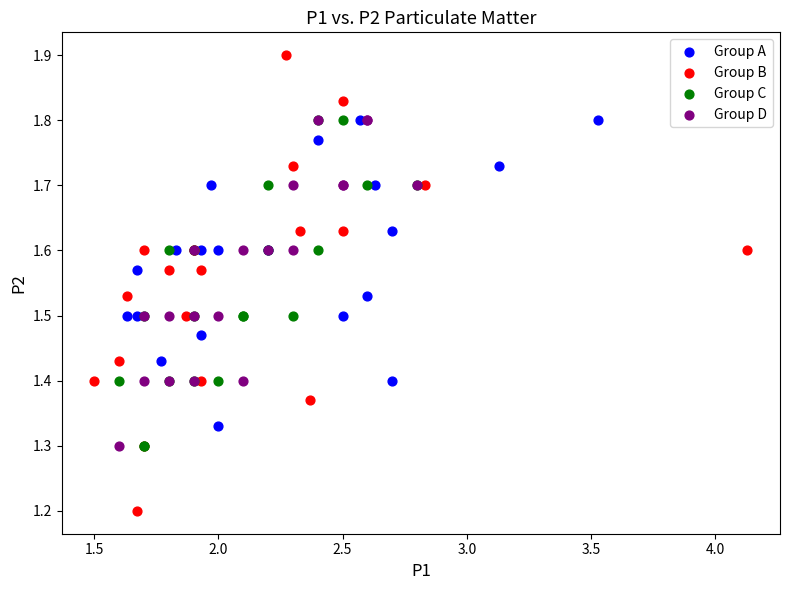

Which series has the widest spread of Y values?

Group B